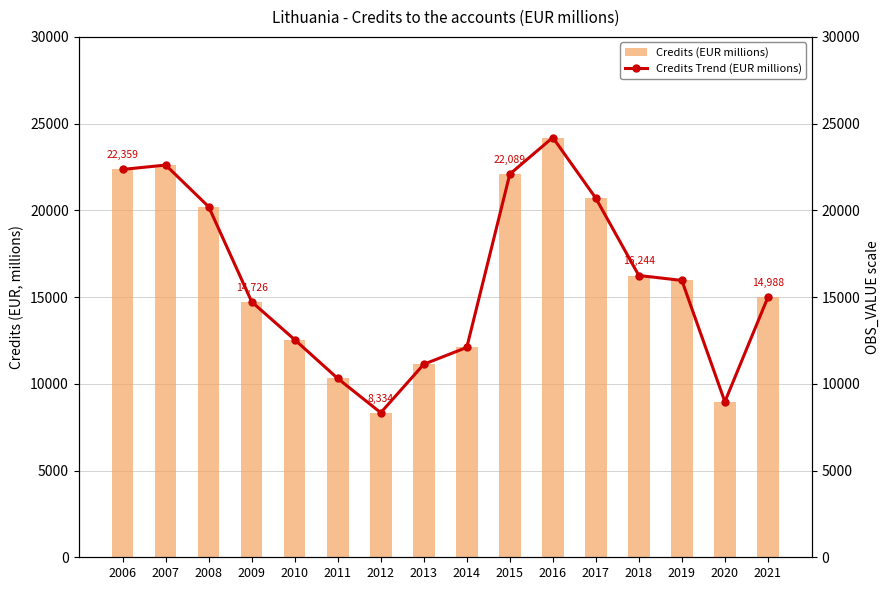

At 2010, list the series in order from largest to smallest.

Credits (EUR millions), Credits Trend (EUR millions)